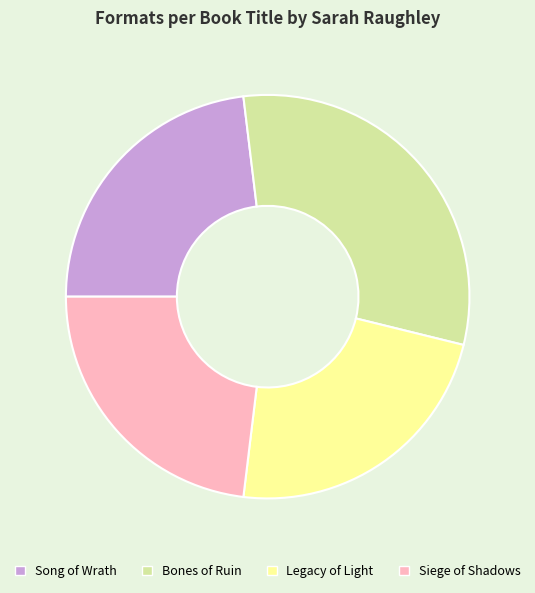

How many slices are in this pie chart?

4